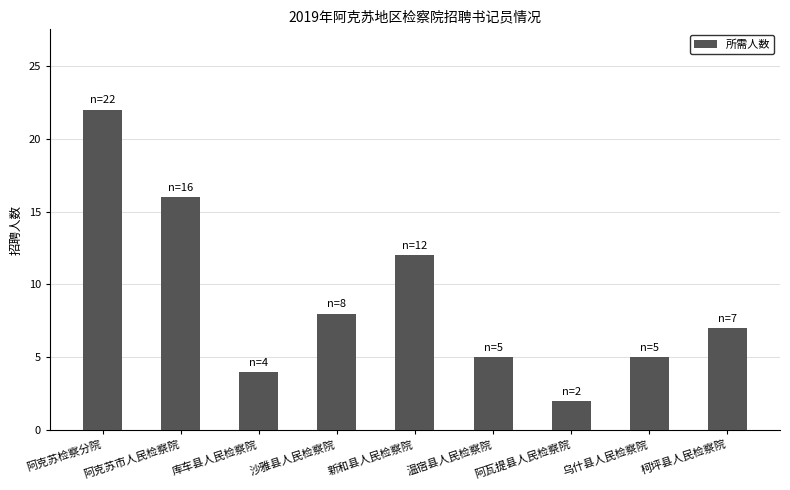

What is the sum of all values?

81